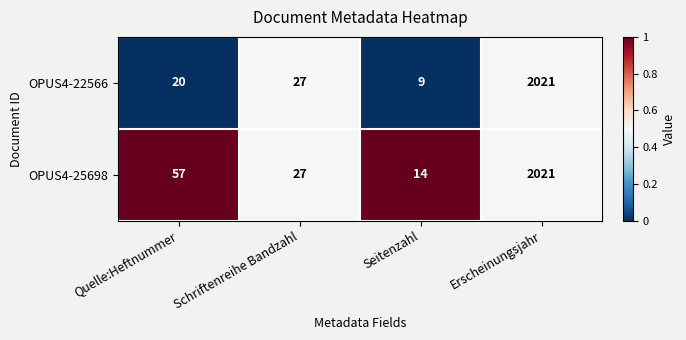

What is the difference between the maximum and minimum values in the OPUS4-25698 series?

2007